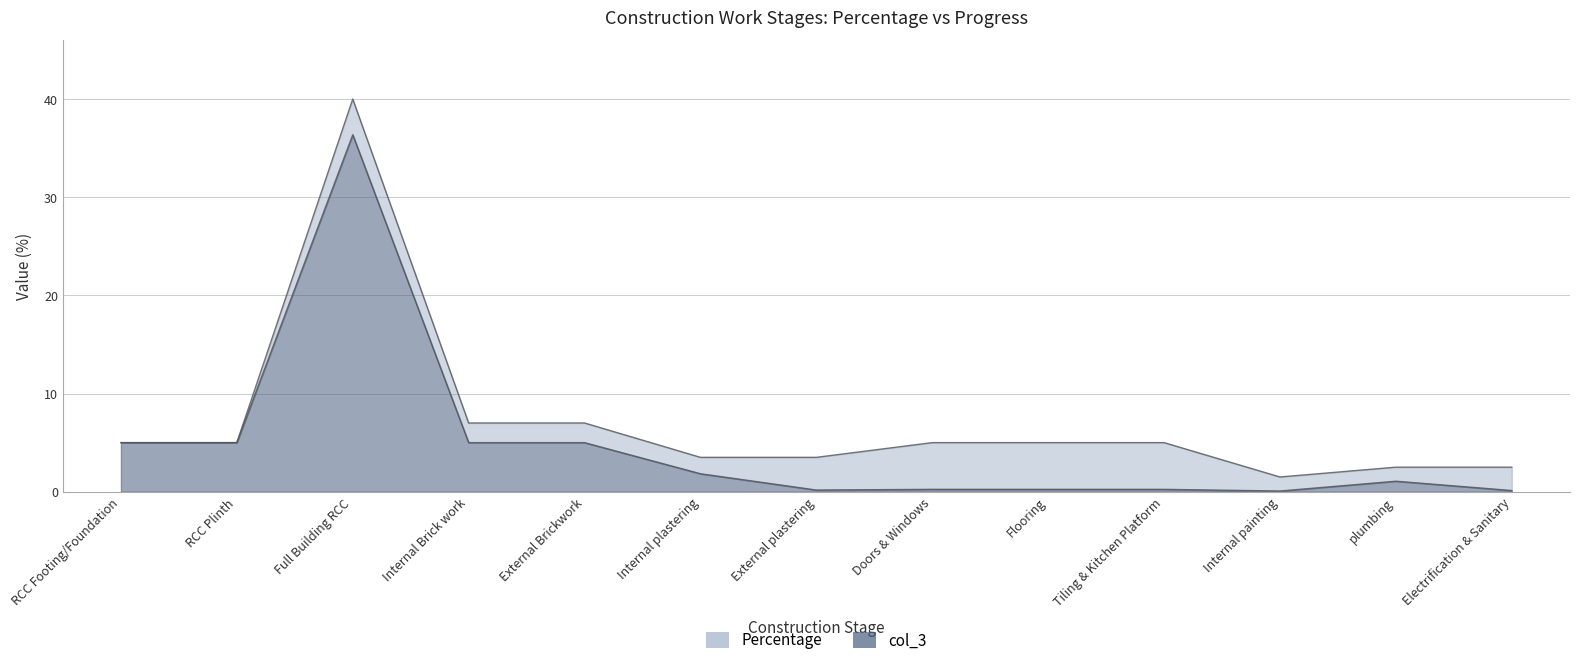

True or false: col_3 and Percentage intersect in this chart.

False